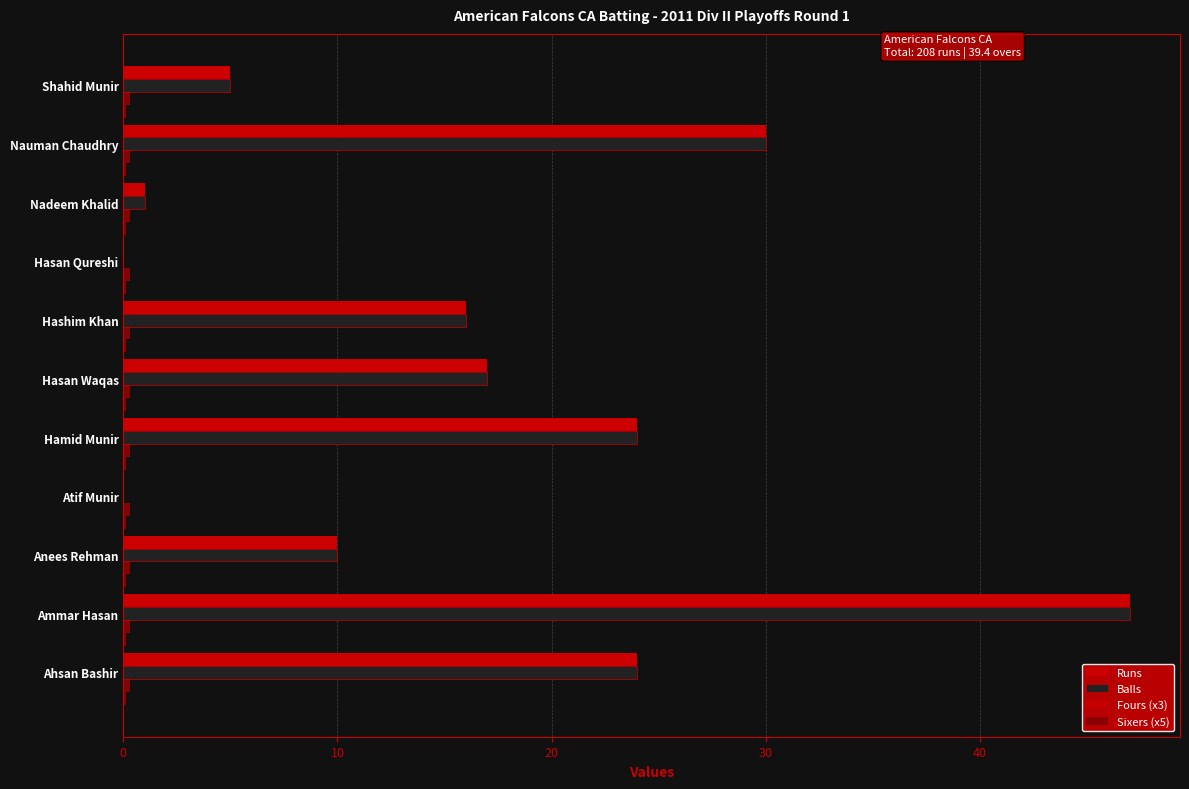

Which series has the widest spread of values?

Runs